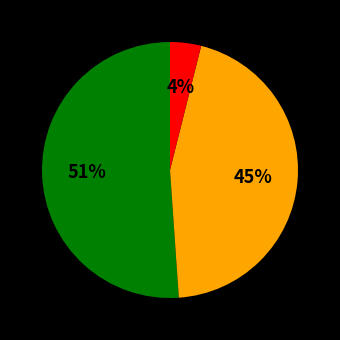

Is there any slice that represents more than half of the pie?

Yes